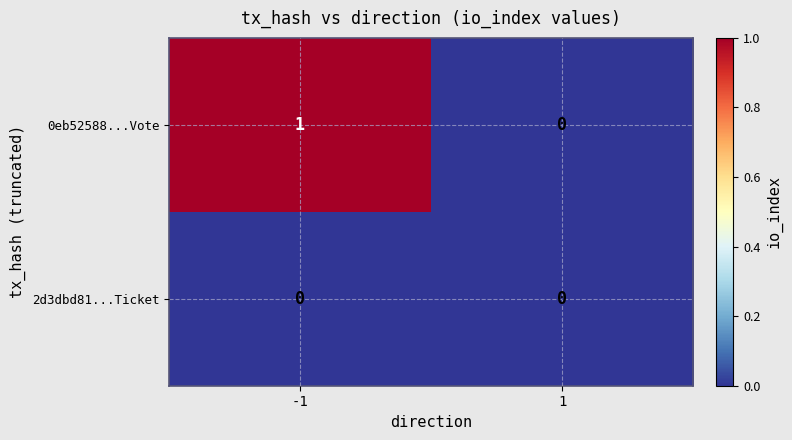

Which series changed the most between -1 and 1?

0eb52588...Vote